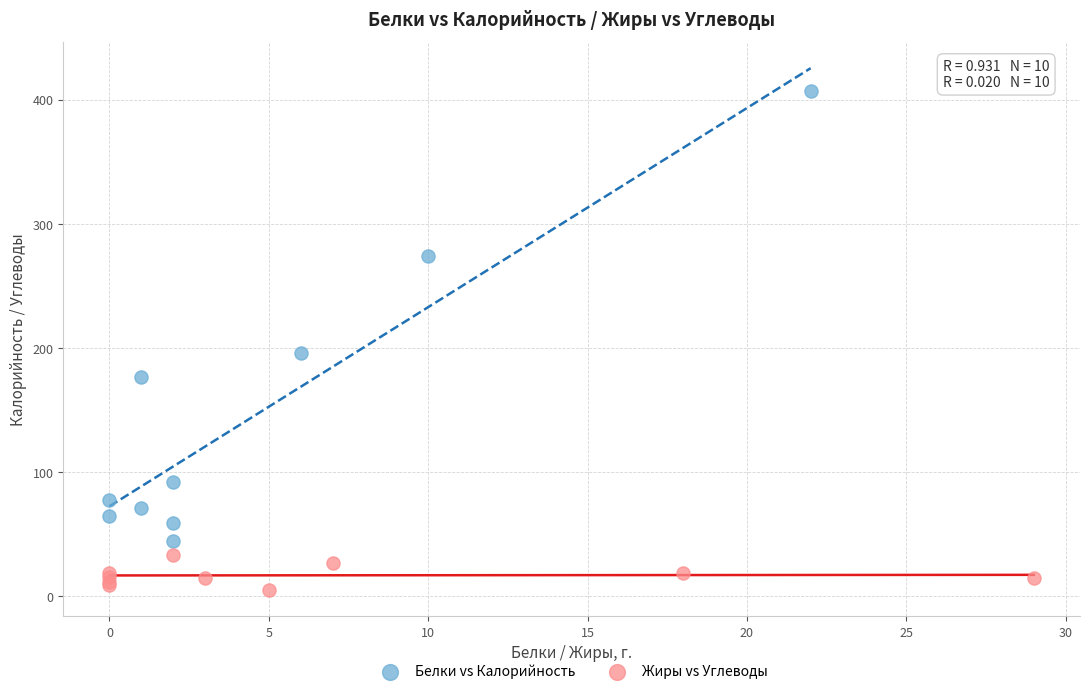

Which series contains the lowest Y value?

Жиры vs Углеводы